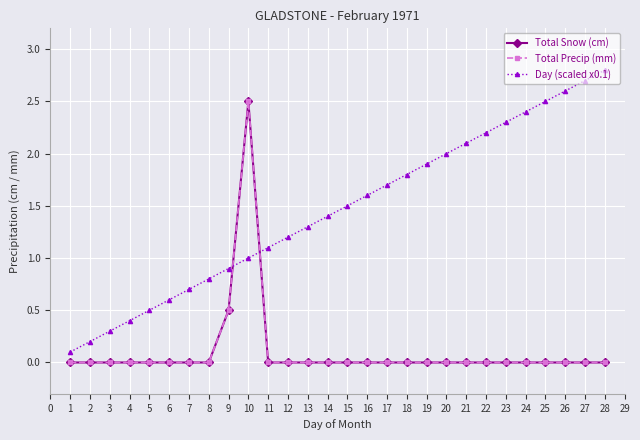

What is the difference between the second highest and second lowest values in the Total Precip (mm) series?

0.5